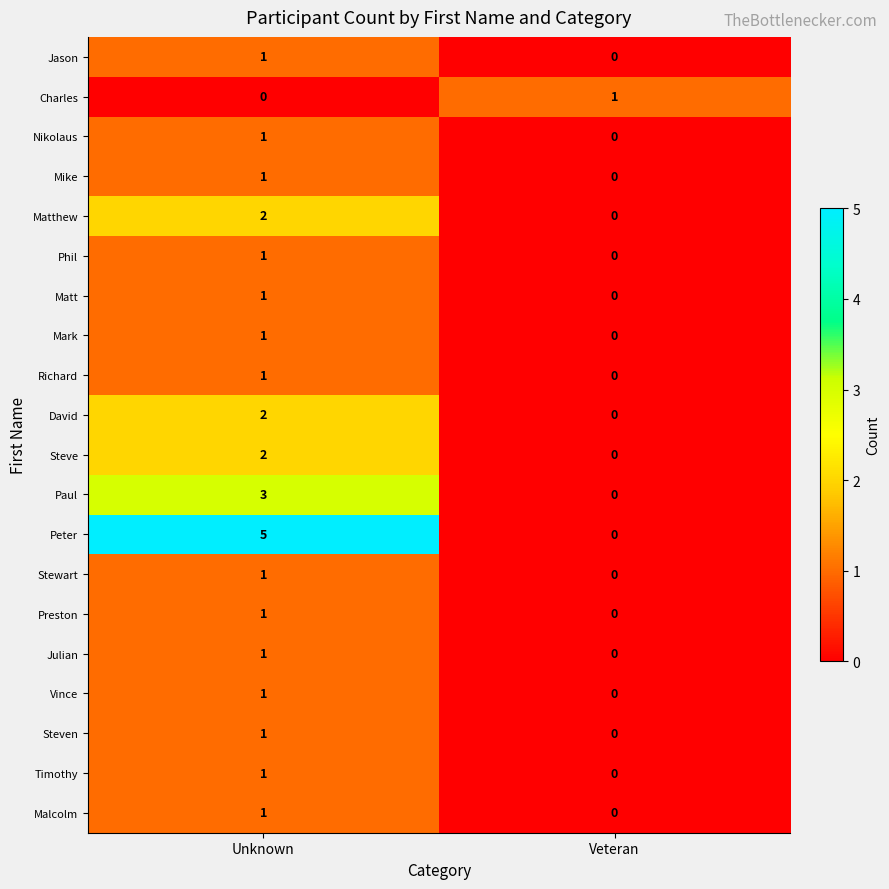

Which label corresponds to the largest value in the chart?

Unknown